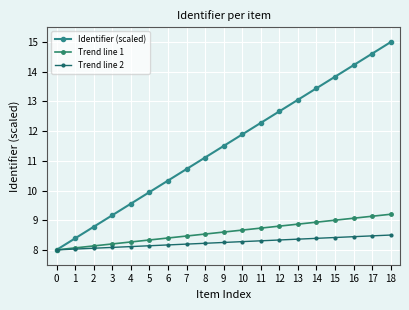

Is this an area chart (filled region under the line)?

No